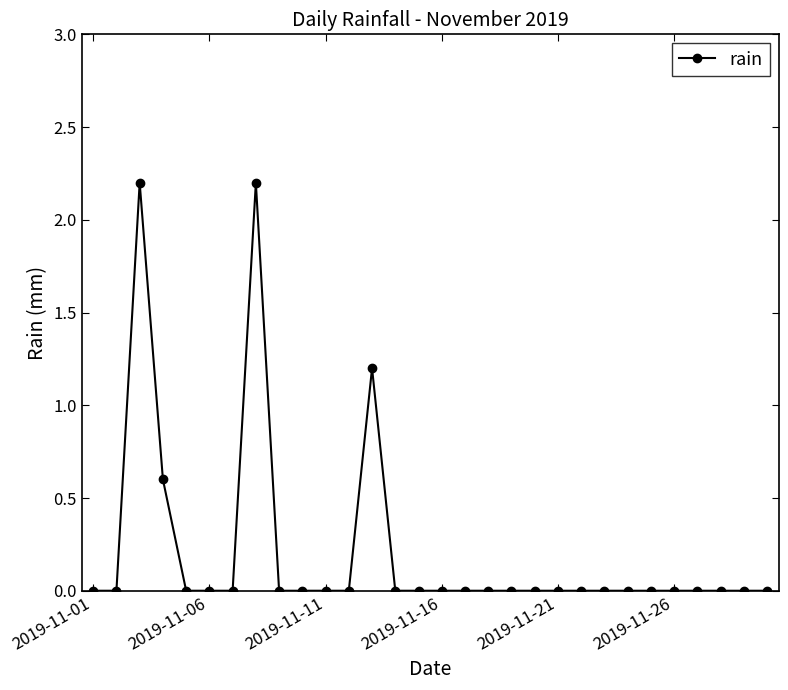

What is the maximum value shown in the chart?

2.2